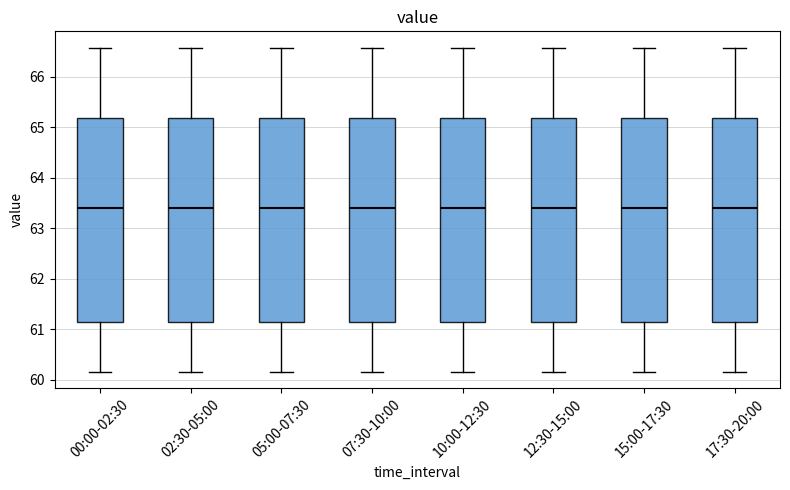

Reading left to right, transcribe this box plot: for each box, give where its median line is, the range the box spans, and where its two whiskers end, as read against the y-axis. The values are not printed on the chart, so give them approximately, as read against the axis.

00:00-02:30: median 63.4, box 61.1 to 65.2, whiskers 60.2 to 66.6
02:30-05:00: median 63.4, box 61.1 to 65.2, whiskers 60.2 to 66.6
05:00-07:30: median 63.4, box 61.1 to 65.2, whiskers 60.2 to 66.6
07:30-10:00: median 63.4, box 61.1 to 65.2, whiskers 60.2 to 66.6
10:00-12:30: median 63.4, box 61.1 to 65.2, whiskers 60.2 to 66.6
12:30-15:00: median 63.4, box 61.1 to 65.2, whiskers 60.2 to 66.6
15:00-17:30: median 63.4, box 61.1 to 65.2, whiskers 60.2 to 66.6
17:30-20:00: median 63.4, box 61.1 to 65.2, whiskers 60.2 to 66.6